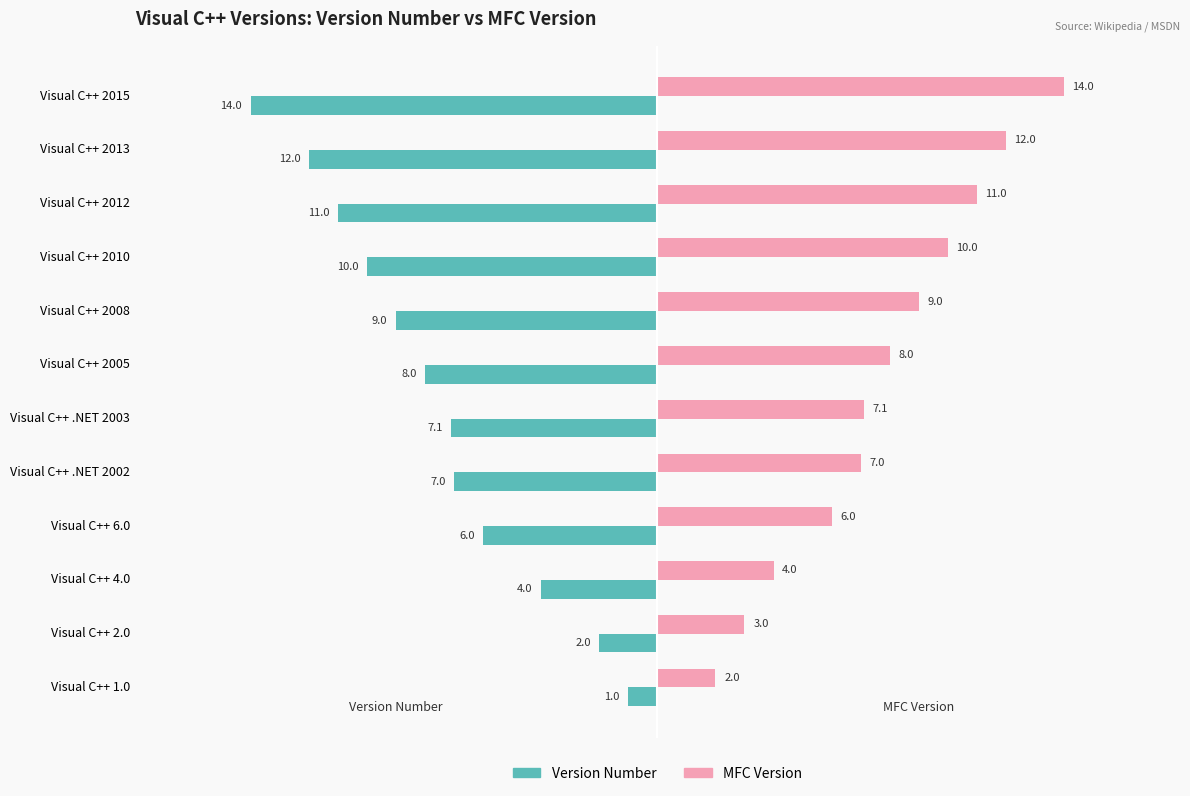

What are all the series names shown in the legend?

Version Number, MFC Version